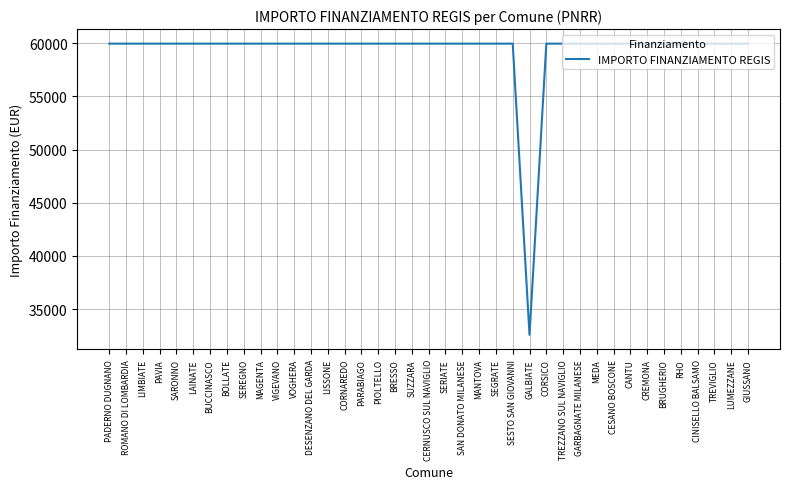

At which category does the chart reach its minimum across all series?

GALBIATE